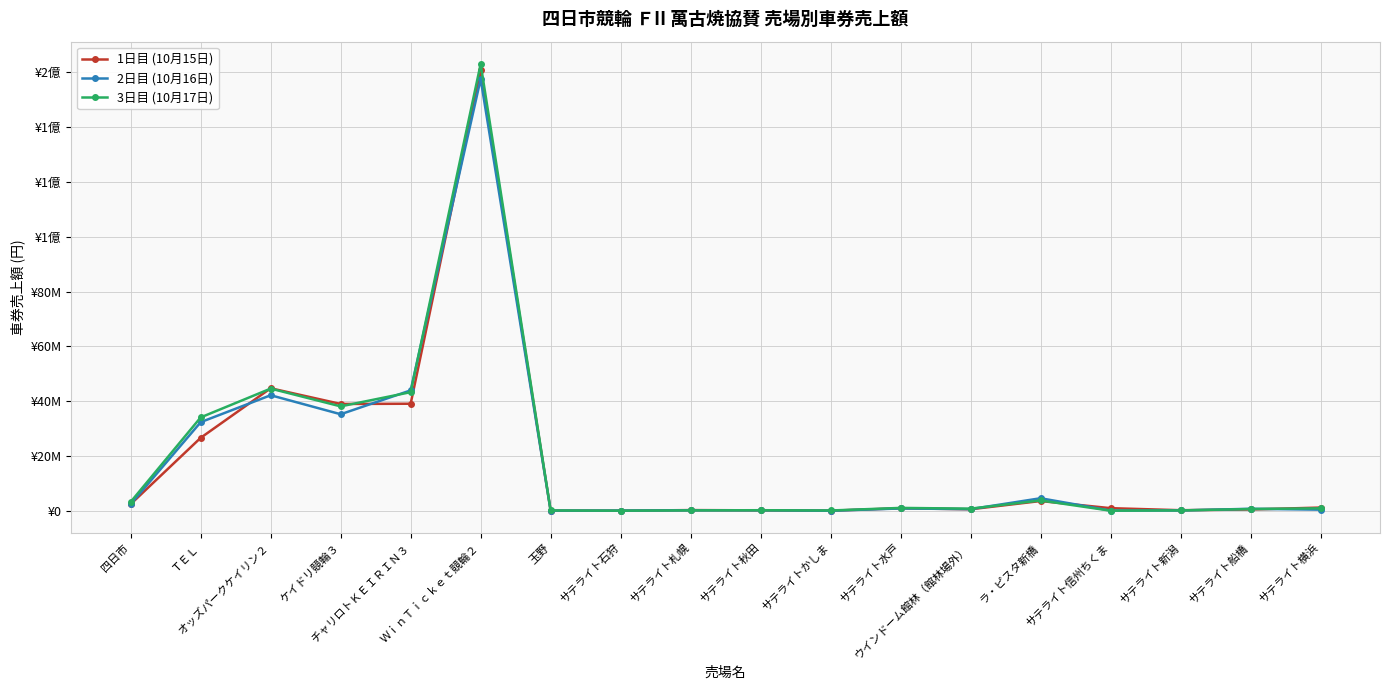

What is the sum of the 2日目 (10月16日) values at サテライト札幌 and サテライト新潟?

526600